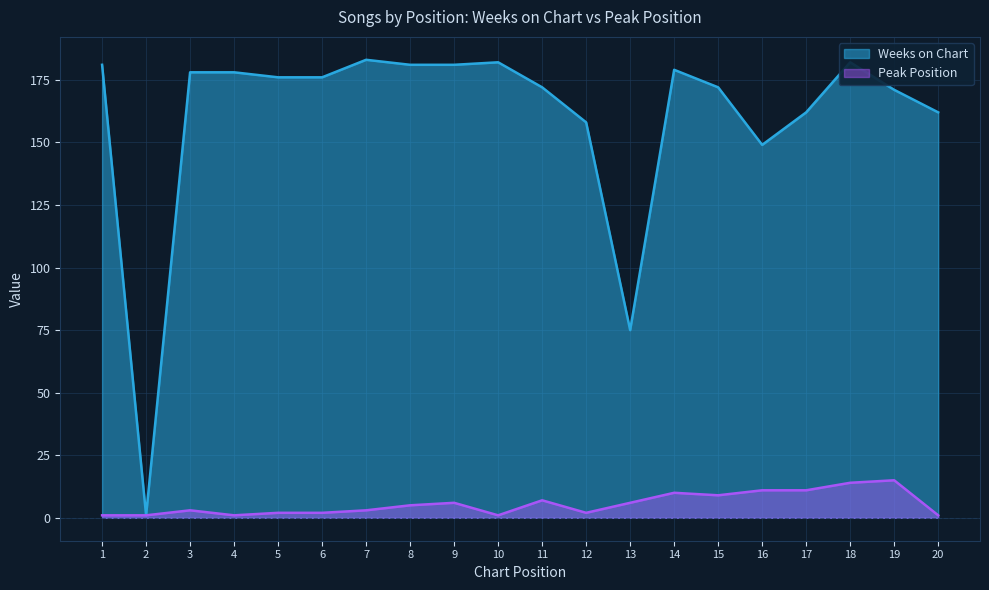

In Weeks on Chart, how many points are higher than both neighbors (excluding endpoints)?

4